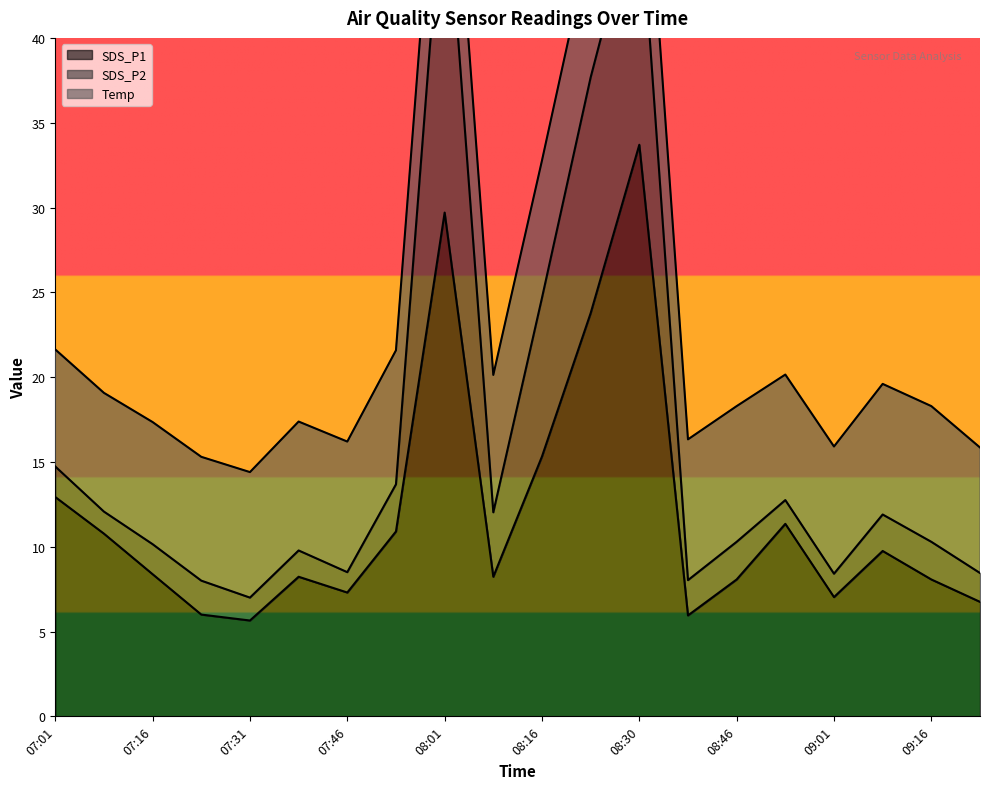

The value of SDS_P1 at 09:16 is 8.1. True or false?

True